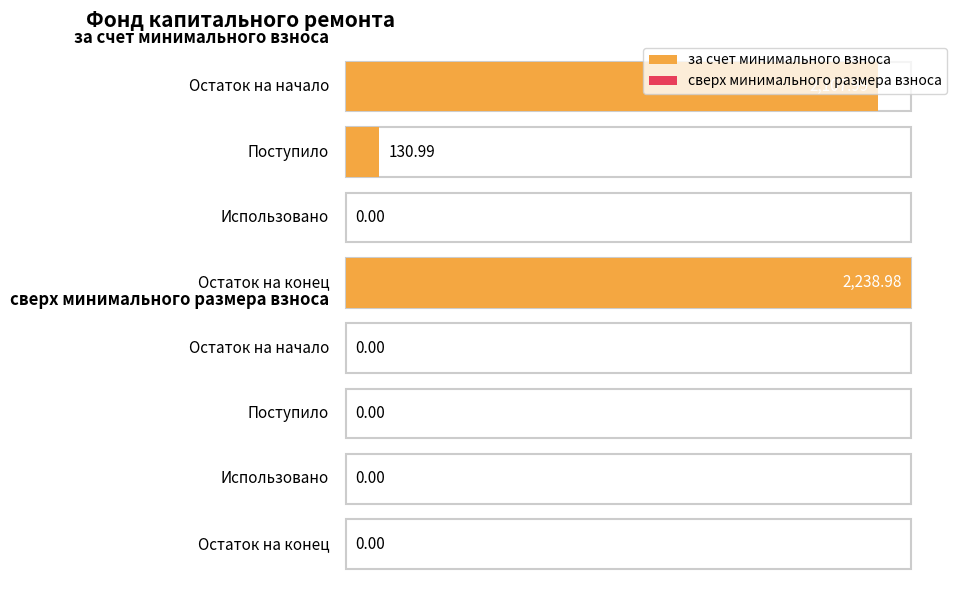

Is the value of сверх минимального размера взноса at Использовано greater than the value of за счет минимального взноса at Использовано?

No